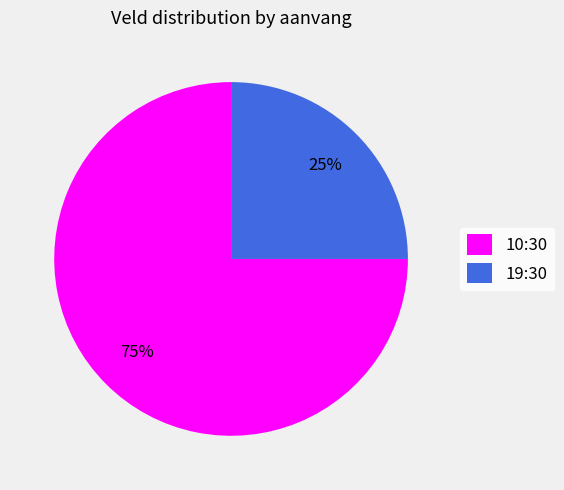

What is the ratio of the value at 10:30 to the value at 19:30?

3.0